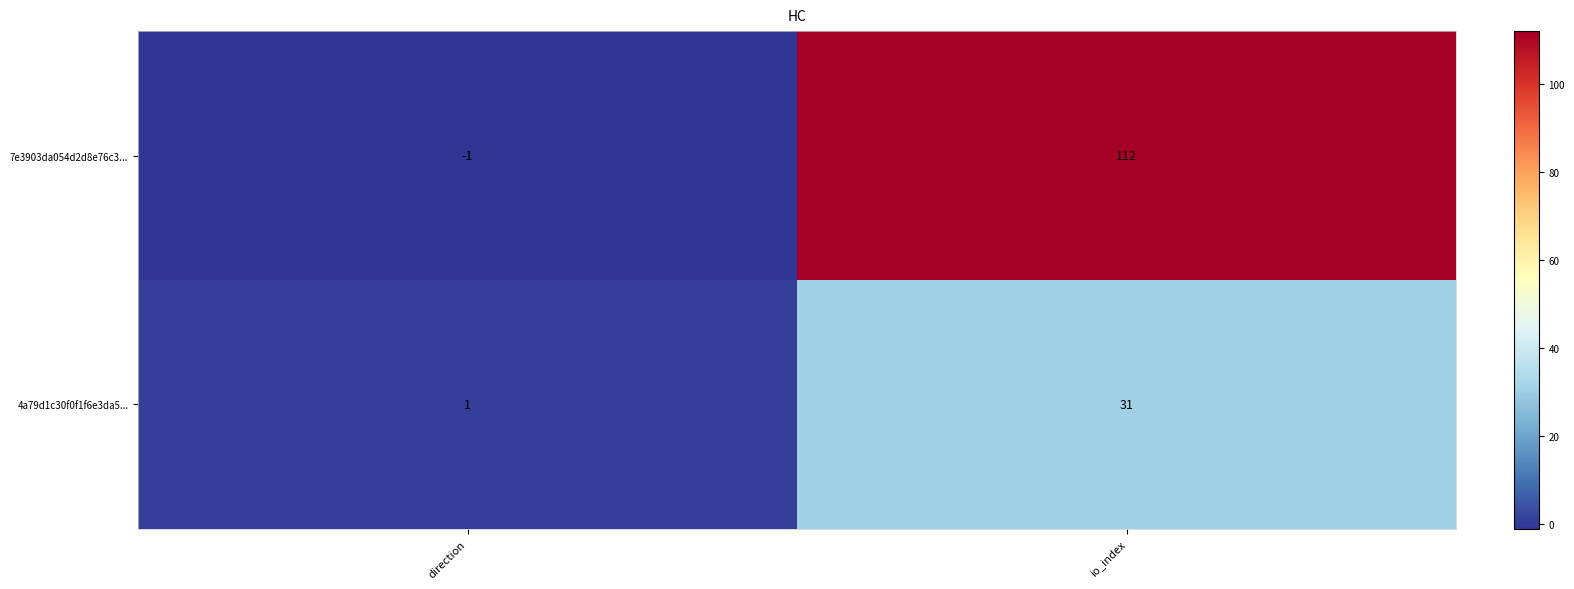

Rank the series at io_index from highest to lowest value.

7e3903da054d2d8e76c3..., 4a79d1c30f0f1f6e3da5...